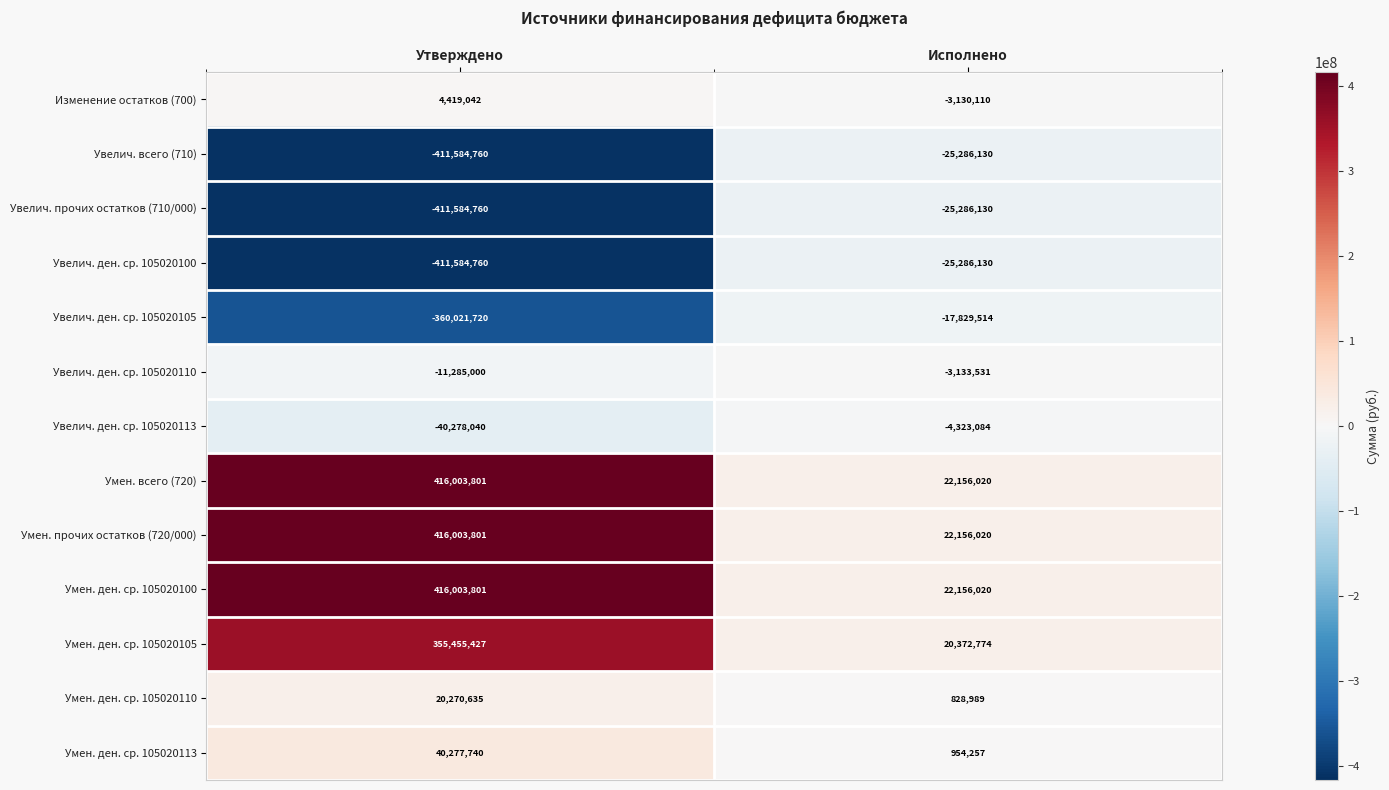

What is the sum of all Увелич. всего (710) values?

-436870890